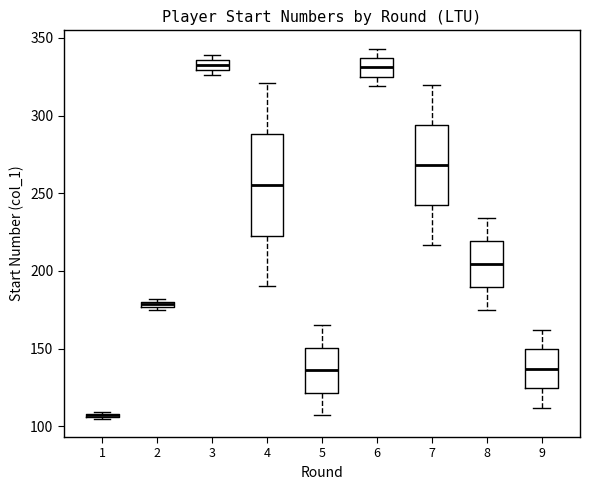

Comparing the boxes themselves (not the whiskers), which one is the tallest?

4